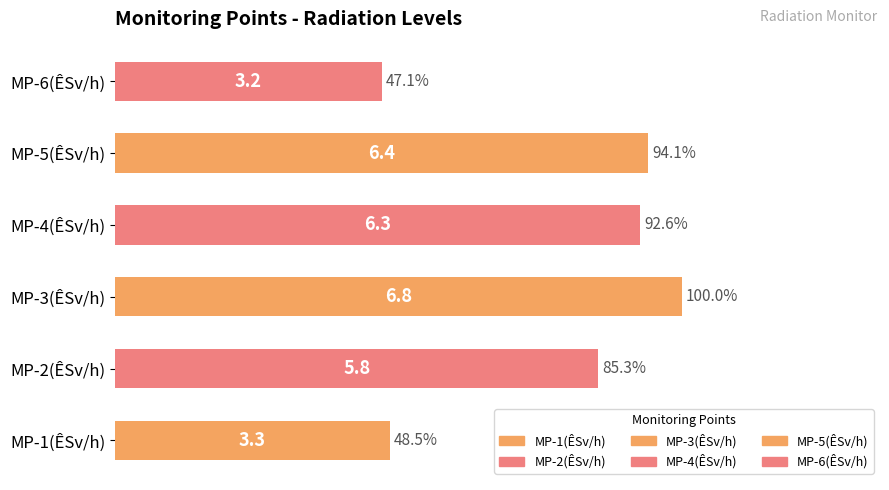

Does the chart contain stacked bars?

No